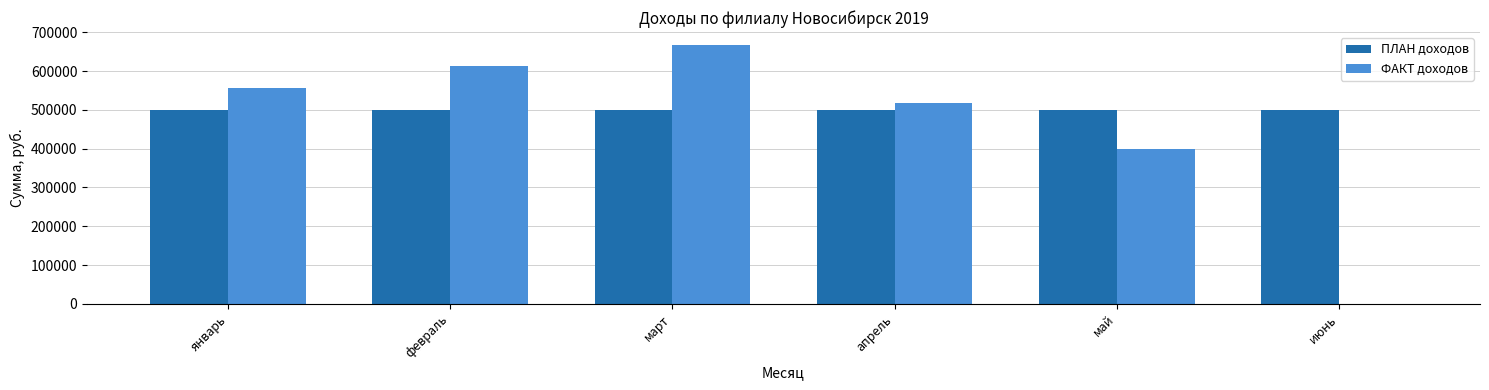

What is the maximum value shown in the chart?

667590